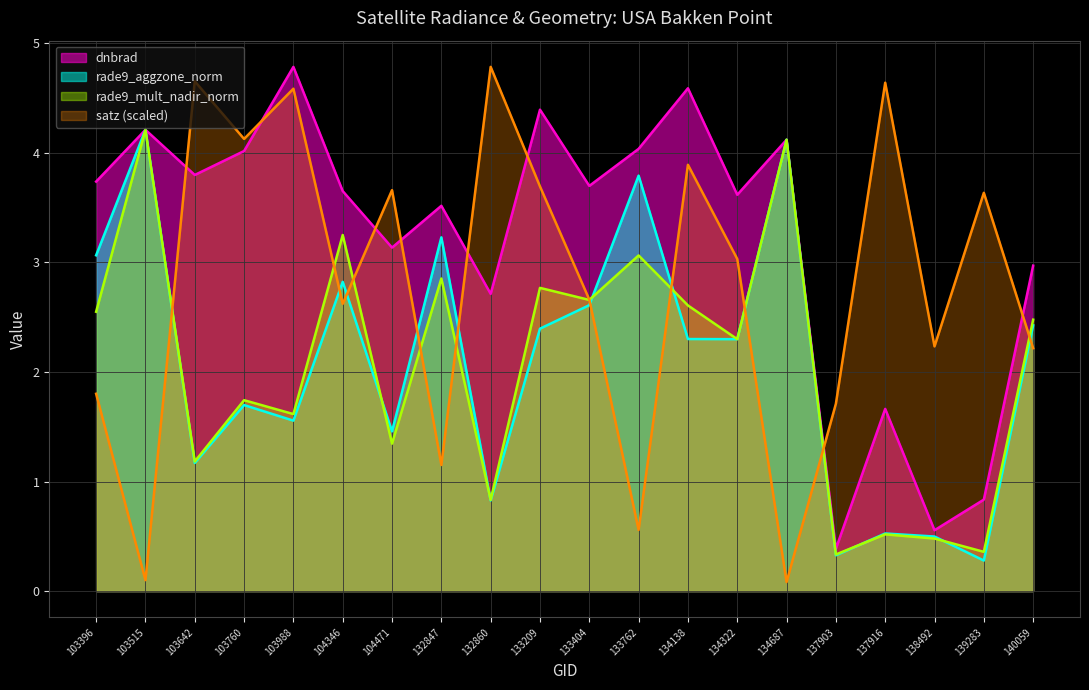

How many distinct data groups are displayed?

4